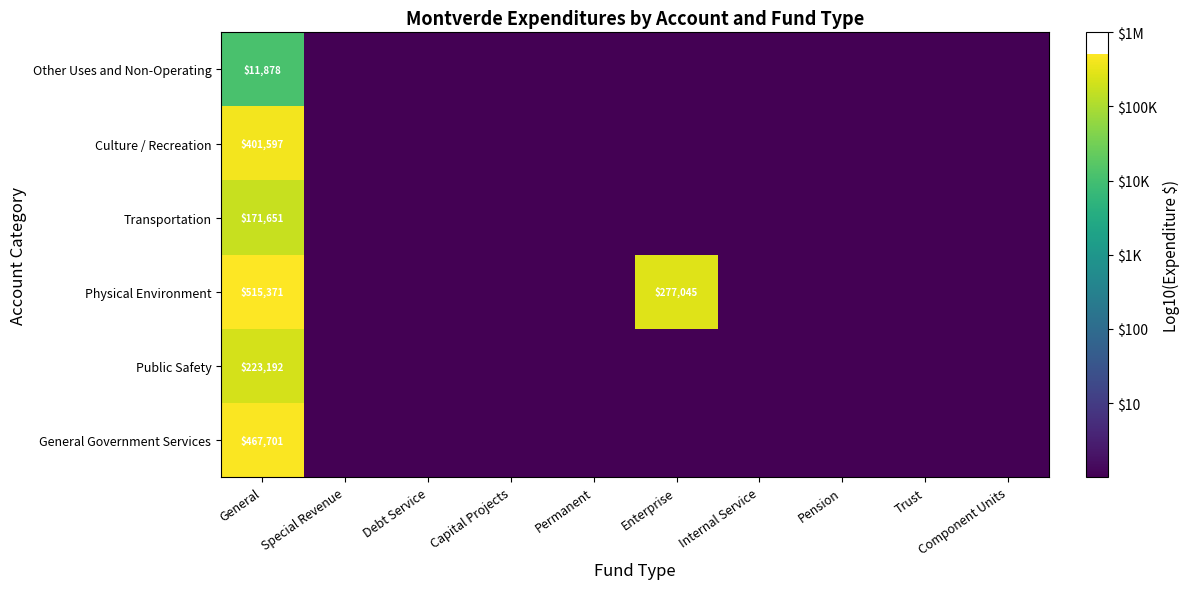

What is the spread (max minus min) of values at General?

503493